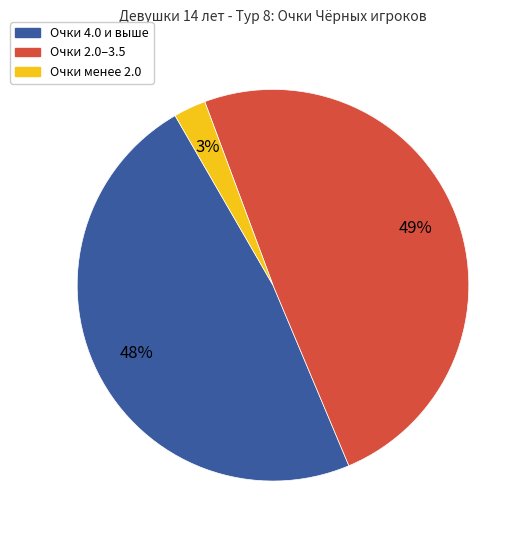

Is the sum of Очки менее 2.0 and Очки 4.0 и выше greater than half?

Yes